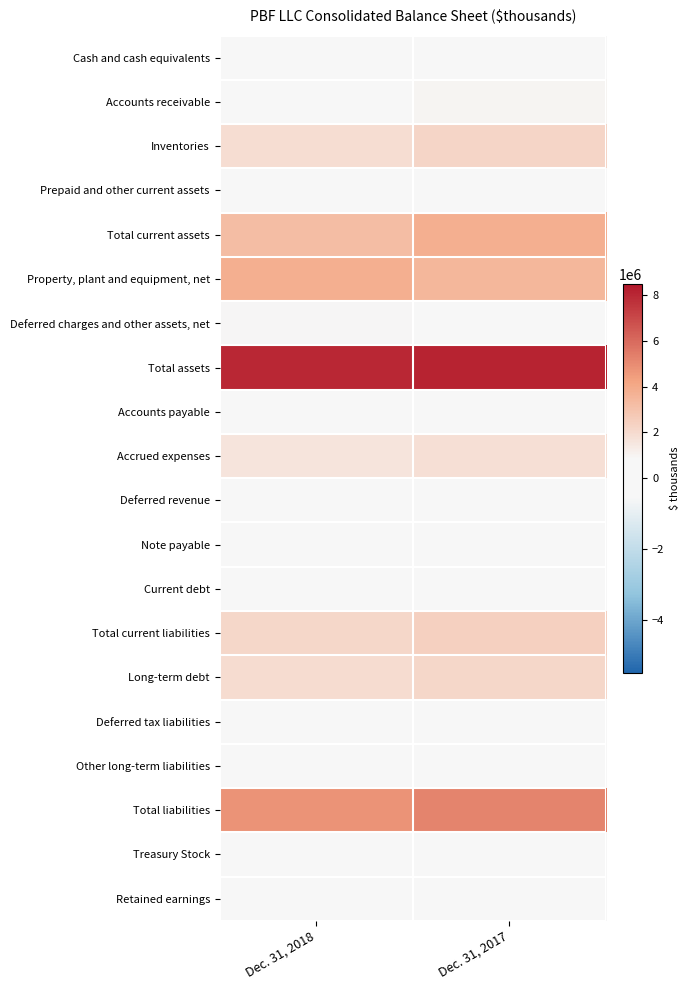

Reading right to left, list all the values displayed in this chart.

Cash and cash equivalents: Dec. 31, 2017=573021	Dec. 31, 2018=597286
Accounts receivable: Dec. 31, 2017=952552	Dec. 31, 2018=718207
Inventories: Dec. 31, 2017=2213797	Dec. 31, 2018=1865831
Prepaid and other current assets: Dec. 31, 2017=63589	Dec. 31, 2018=55608
Total current assets: Dec. 31, 2017=3802959	Dec. 31, 2018=3236932
Property, plant and equipment, net: Dec. 31, 2017=3479213	Dec. 31, 2018=3820892
Deferred charges and other assets, net: Dec. 31, 2017=782183	Dec. 31, 2018=899091
Total assets: Dec. 31, 2017=8117993	Dec. 31, 2018=8005415
Accounts payable: Dec. 31, 2017=578551	Dec. 31, 2018=488432
Accrued expenses: Dec. 31, 2017=1814854	Dec. 31, 2018=1623619
Deferred revenue: Dec. 31, 2017=8933	Dec. 31, 2018=20086
Note payable: Dec. 31, 2017=5621	Dec. 31, 2018=0
Current debt: Dec. 31, 2017=10987	Dec. 31, 2018=2378
Total current liabilities: Dec. 31, 2017=2418946	Dec. 31, 2018=2134515
Long-term debt: Dec. 31, 2017=2175042	Dec. 31, 2018=1931316
Deferred tax liabilities: Dec. 31, 2017=33155	Dec. 31, 2018=40365
Other long-term liabilities: Dec. 31, 2017=225759	Dec. 31, 2018=277228
Total liabilities: Dec. 31, 2017=5215044	Dec. 31, 2018=4756936
Treasury Stock: Dec. 31, 2017=-152585	Dec. 31, 2018=-160800
Retained earnings: Dec. 31, 2017=236786	Dec. 31, 2018=225838